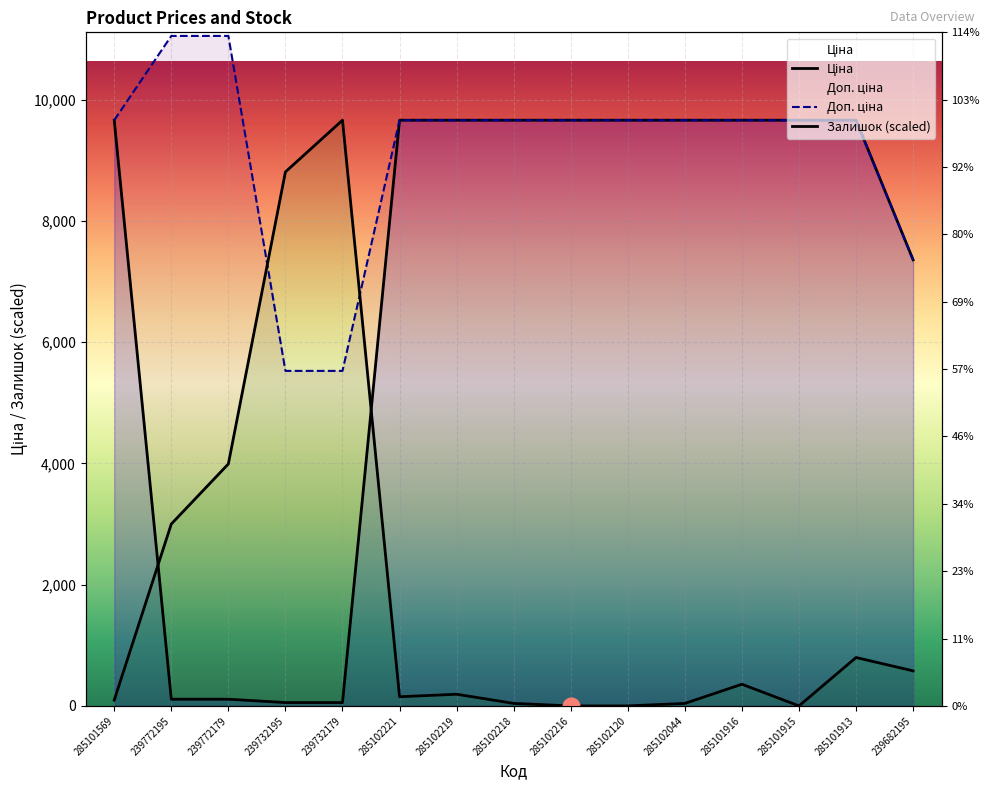

What is the total value across all series at 285102216?

19329.3